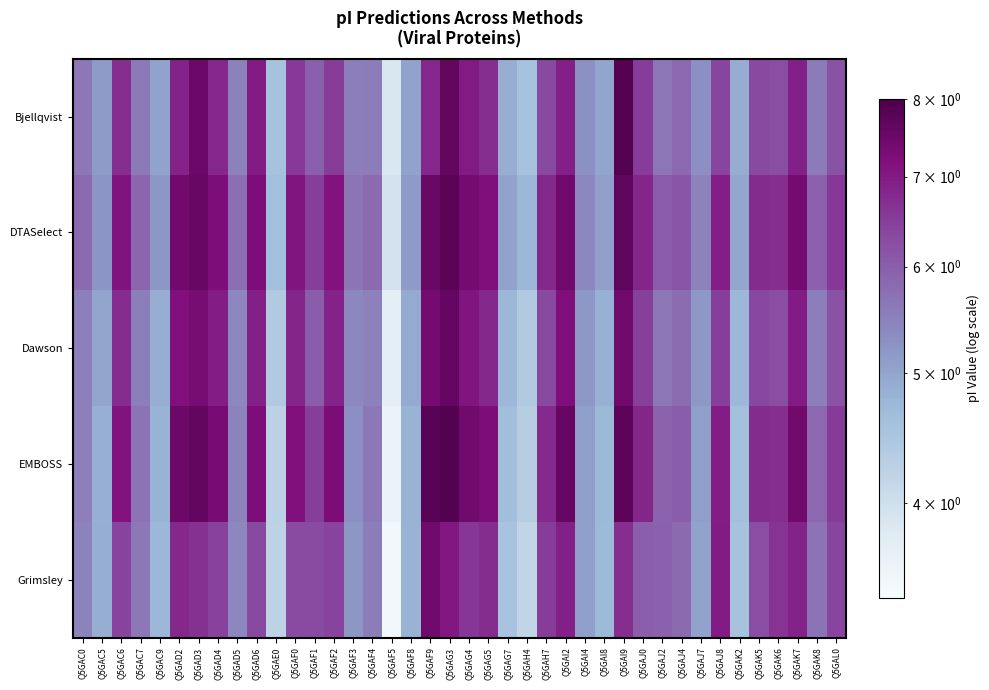

Count the number of categories in the chart.

40